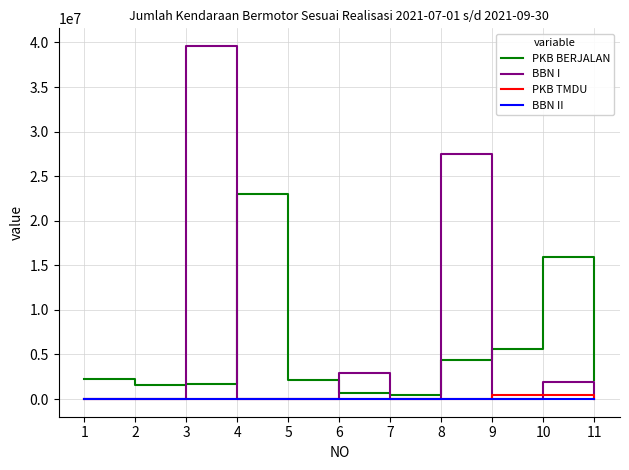

What is the average value of the PKB BERJALAN series?

5452712